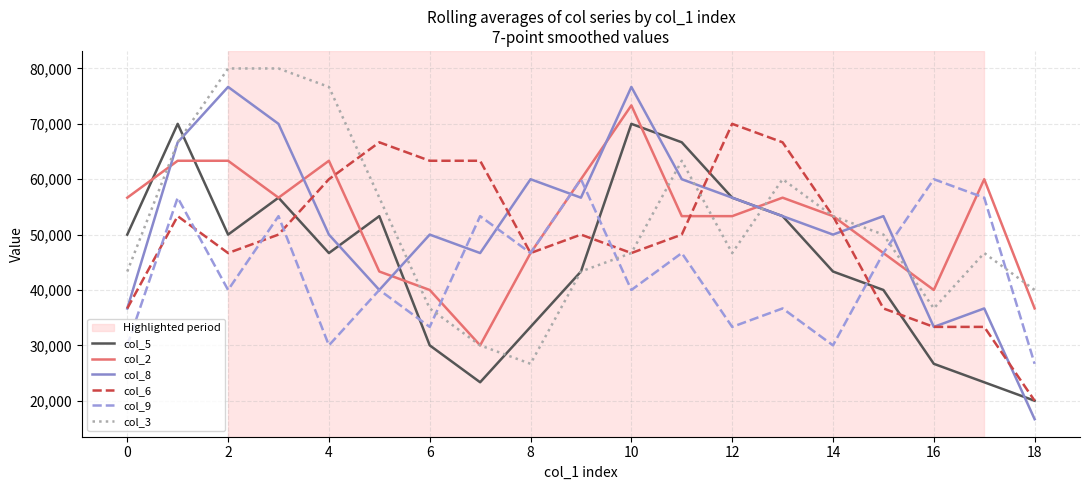

How many categories are shown in the chart?

19